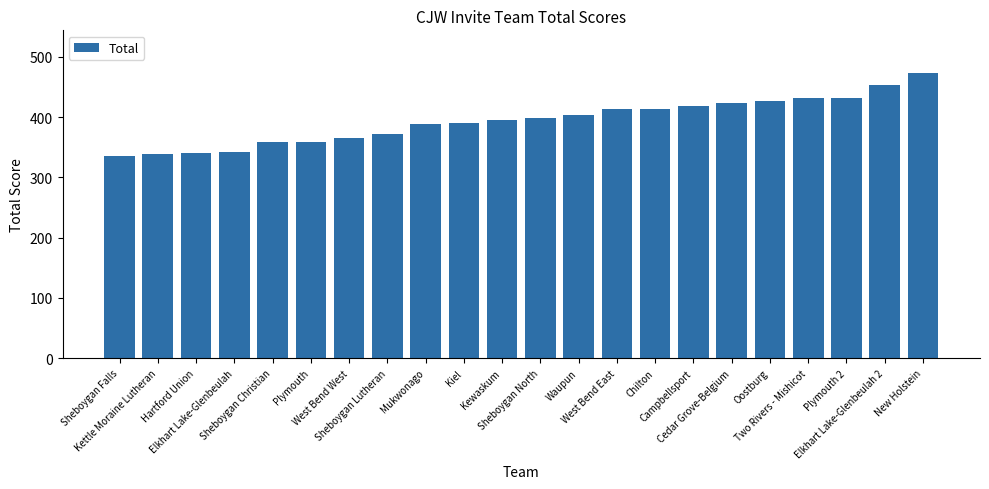

Which category has the highest value across all series?

New Holstein